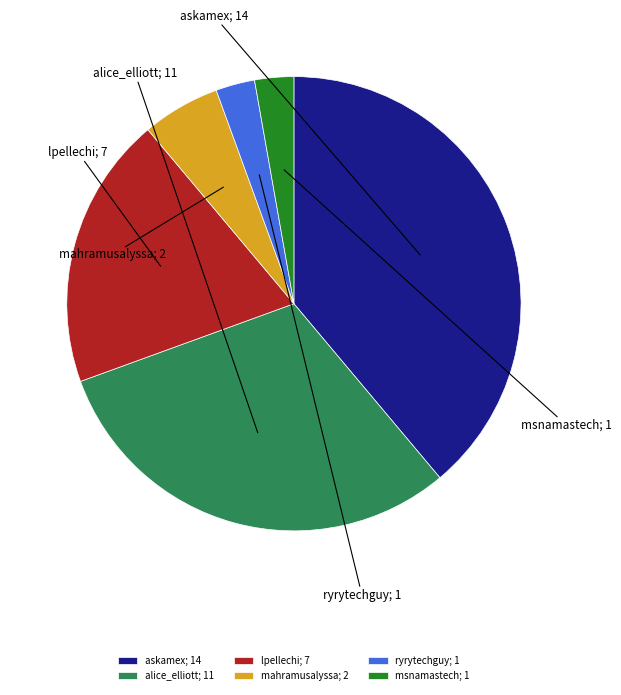

True or false: mahramusalyssa; 2 accounts for 1% of the total.

False